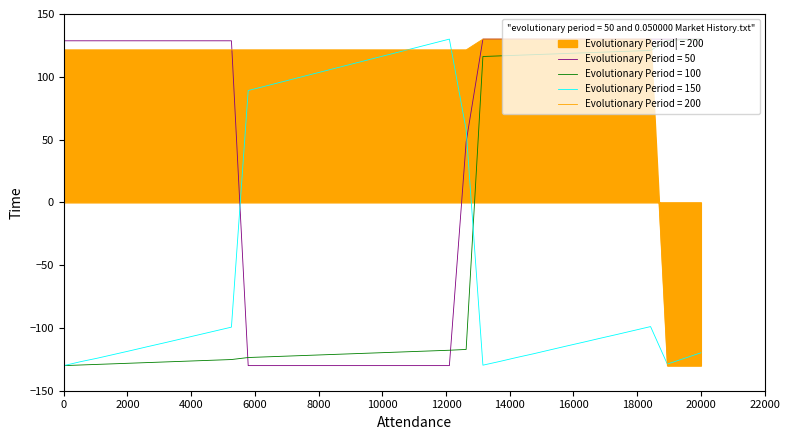

What is the minimum value for Evolutionary Period = 100?

-130.0